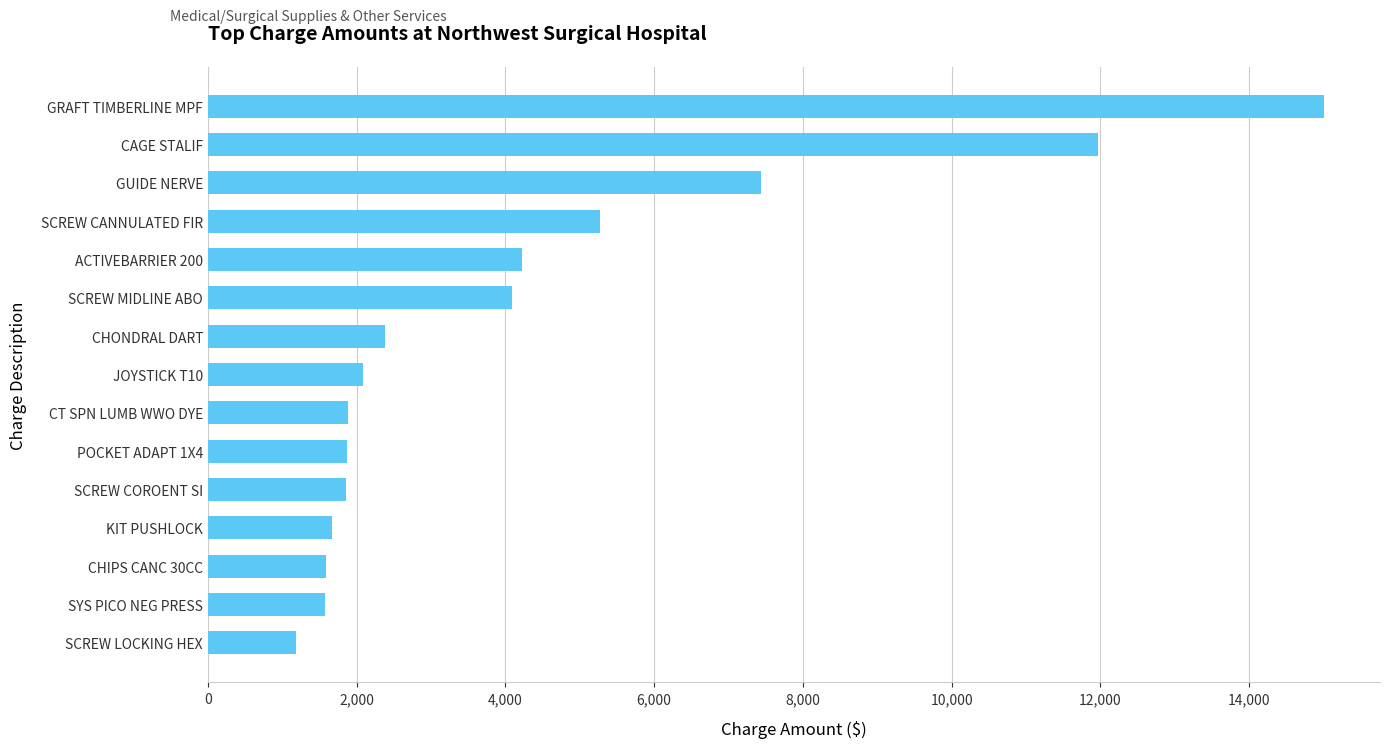

What is the ratio of the value at SCREW LOCKING HEX to the value at CHONDRAL DART?

0.5